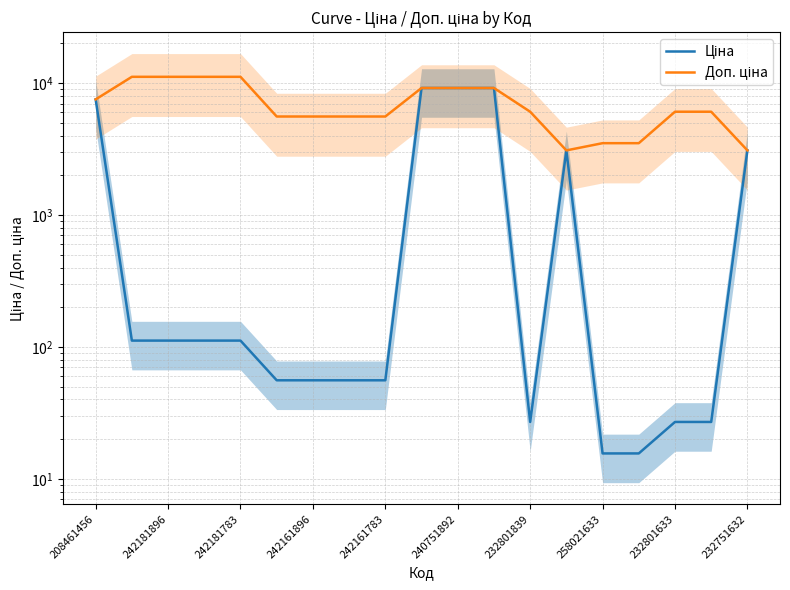

What is the value of the Ціна point at the 3rd from the left?

111.7